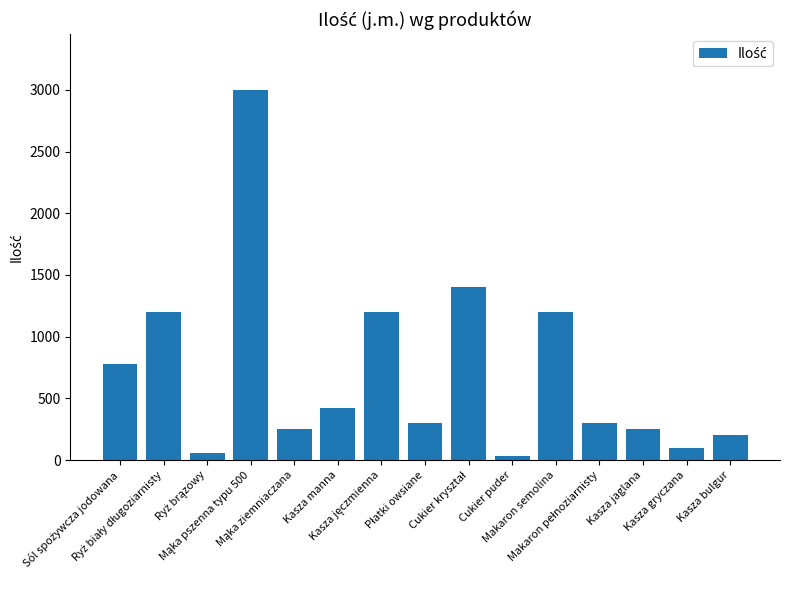

True or false: the data shows 1200 at Makaron semolina.

True